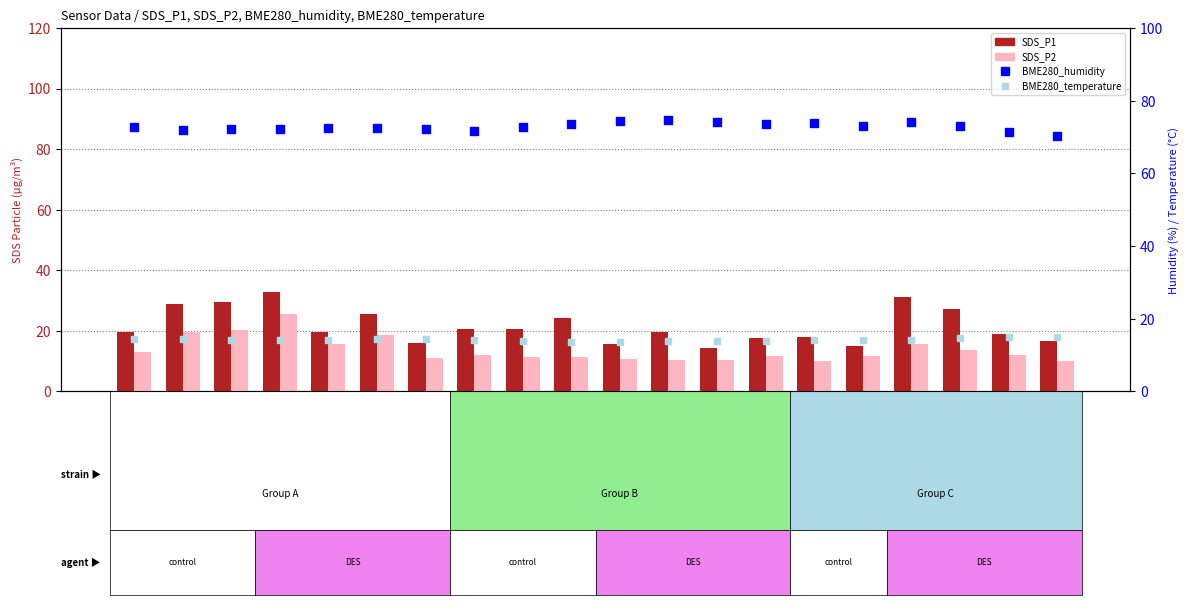

Which series has the largest total across all categories?

BME280_humidity